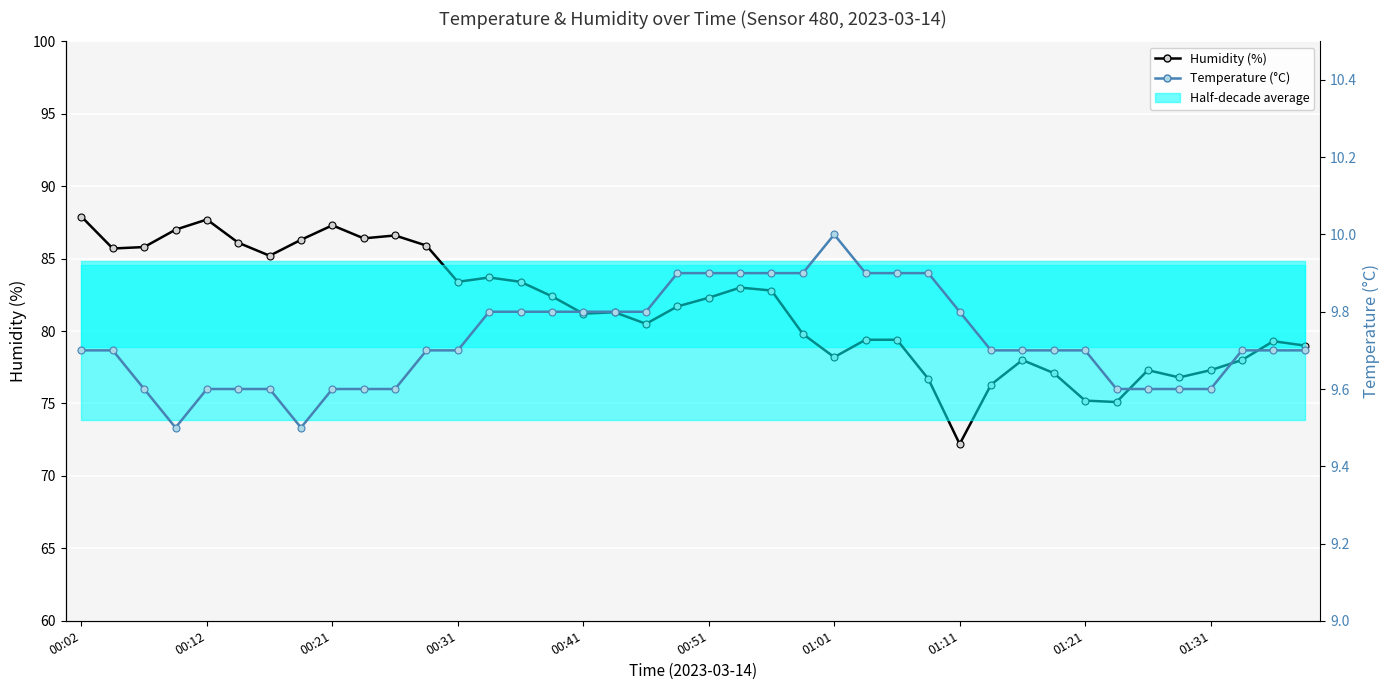

At which category is the sum across all series the highest?

00:02